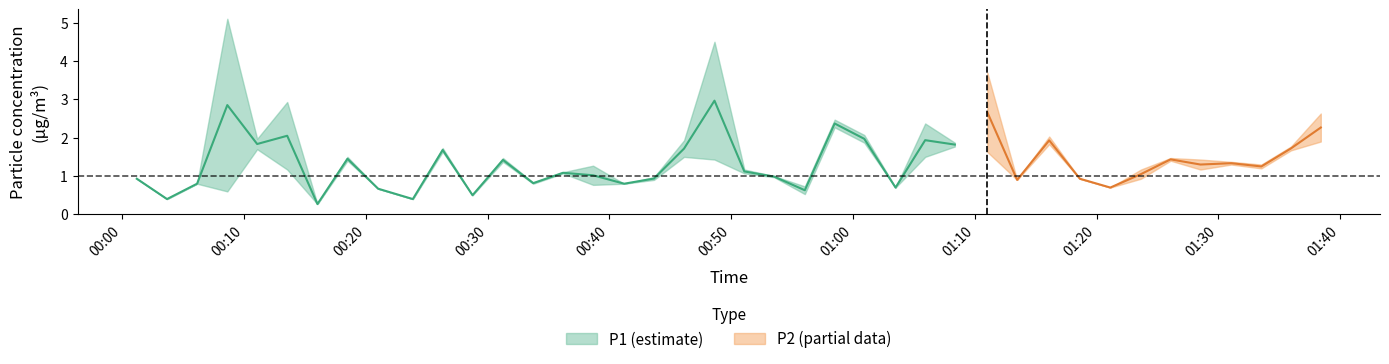

True or false: P2 and P1 cross at least once.

False